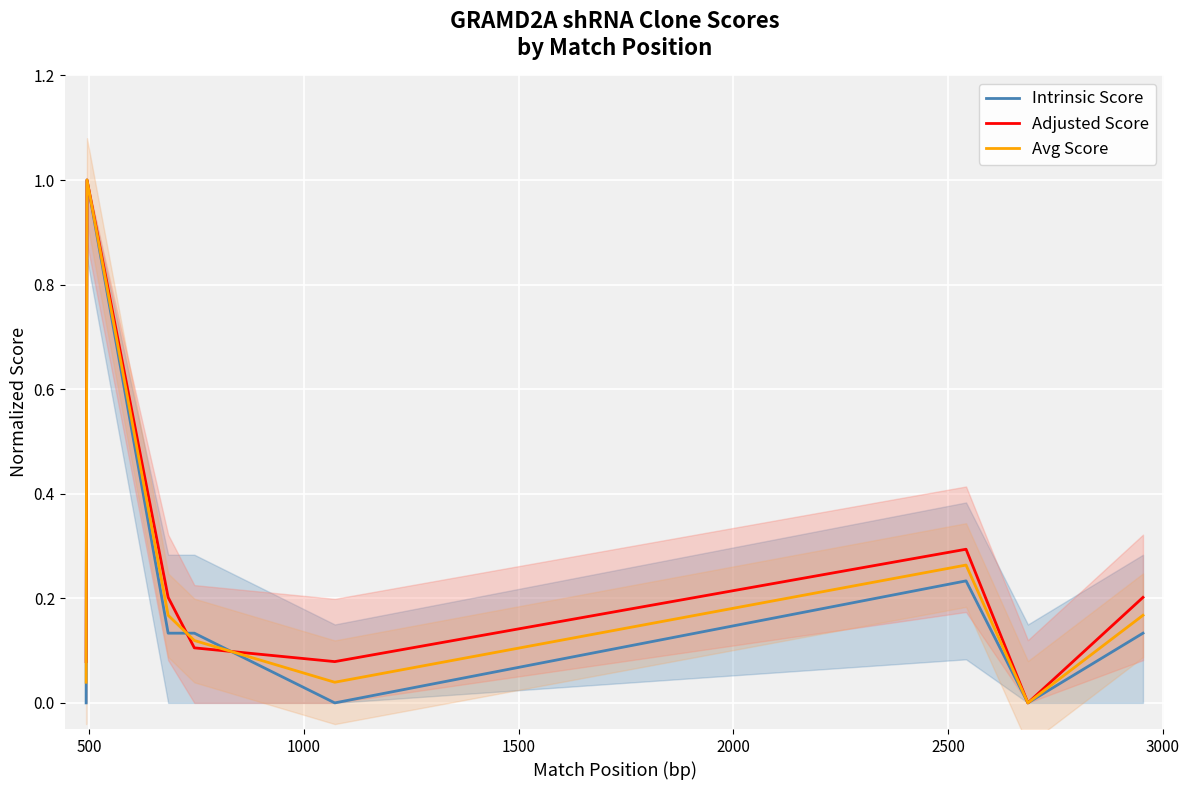

How many values in Avg Score are above zero?

7